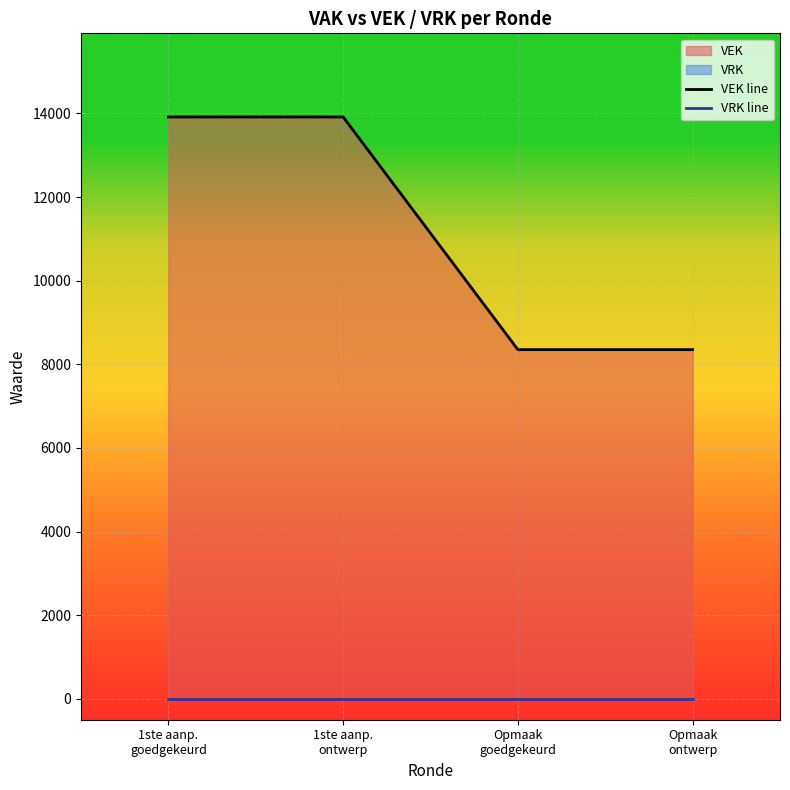

True or false: VEK line and VRK line cross at least once.

False